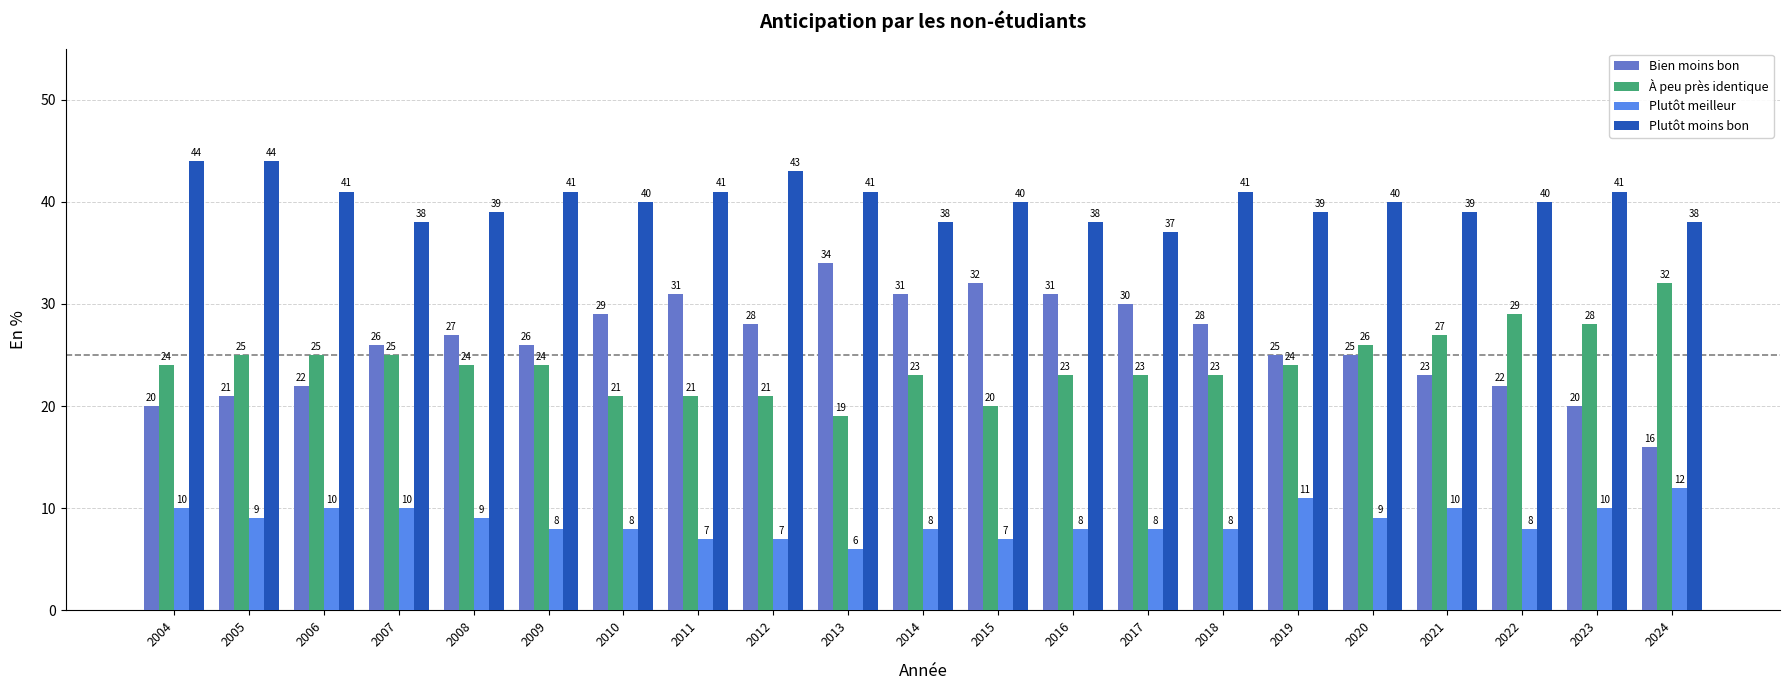

What is the spread (max minus min) of values at 2011?

34